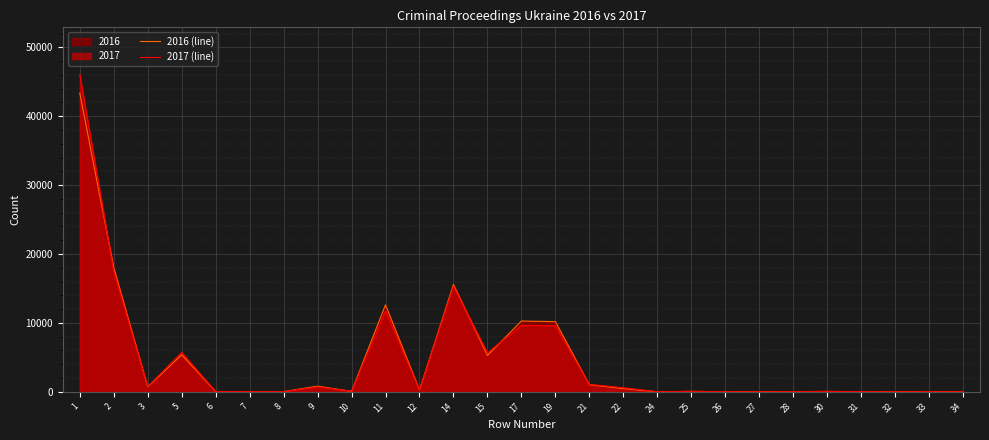

In 2016 (line), how many points are higher than both neighbors (excluding endpoints)?

8